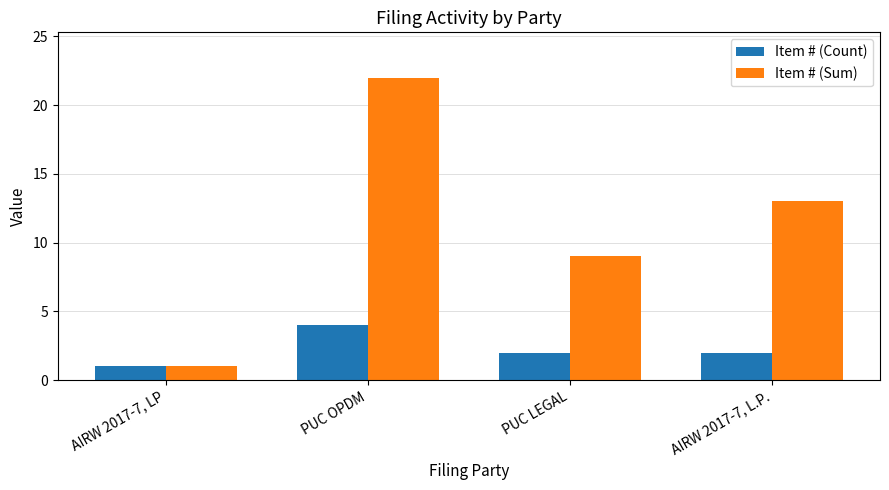

Is it true that Item # (Sum) equals 7 at PUC OPDM?

False